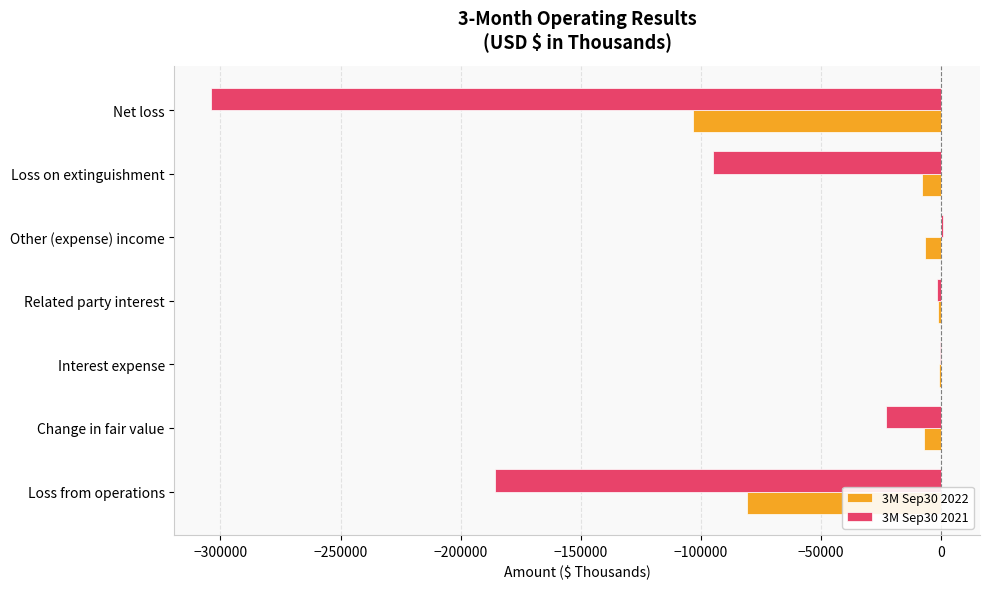

What is the sum of all 3M Sep30 2022 values?

-206754